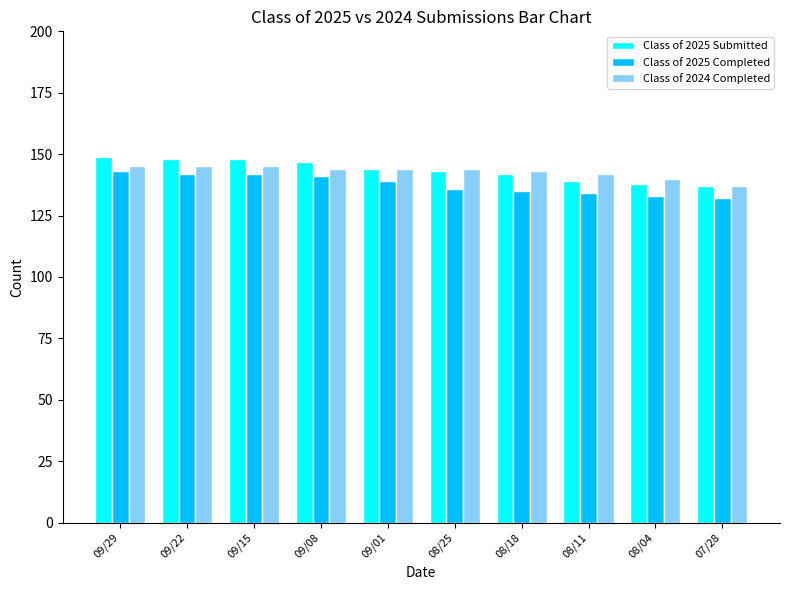

What is the spread (max minus min) of values at 08/11?

8